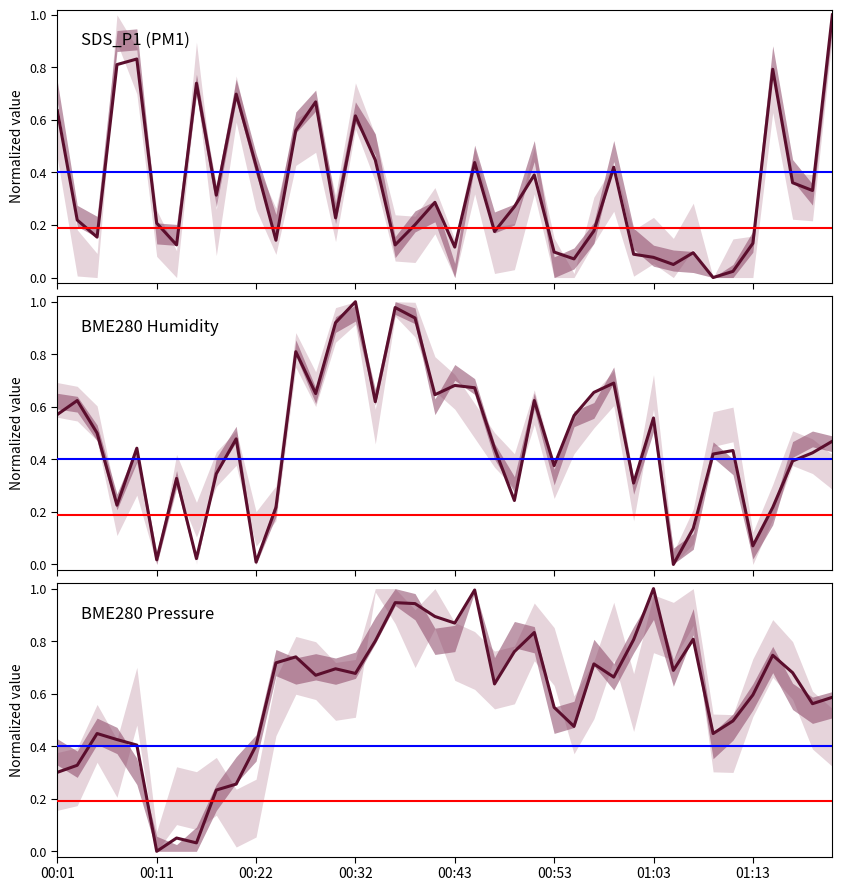

List the series in order of their overall mean, highest first.

BME280 Pressure, BME280 Humidity, SDS_P1 (PM1)